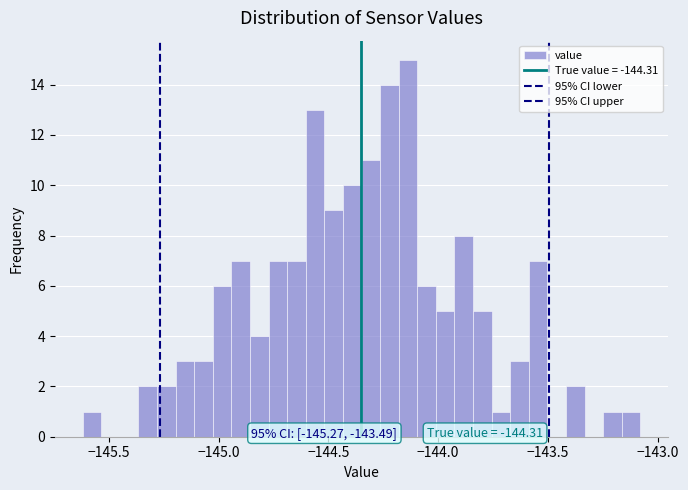

Read against the x-axis, roughly where is the centre of the tallest bar?

-144.15